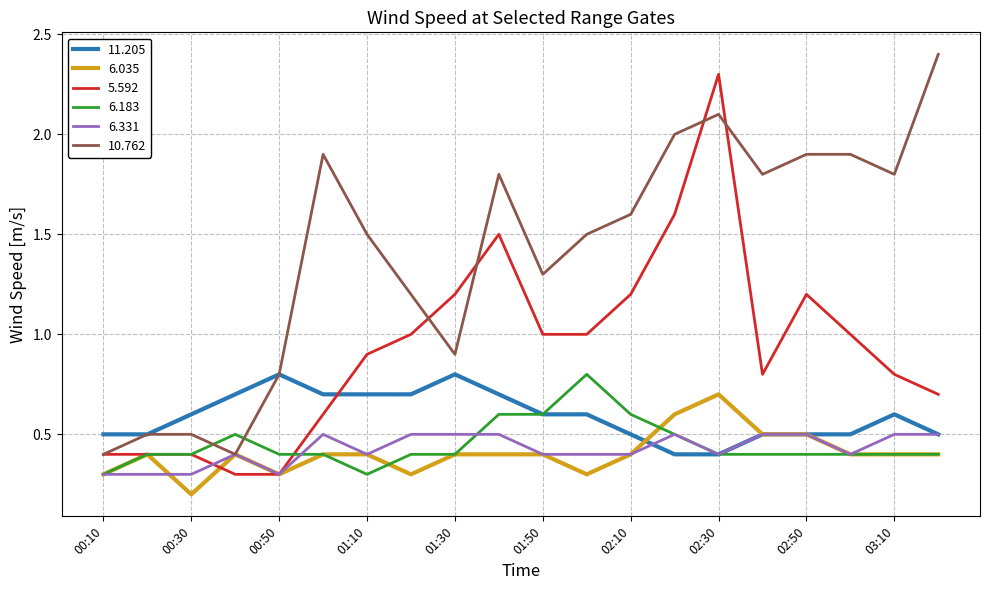

Does the chart have visible grid lines?

Yes